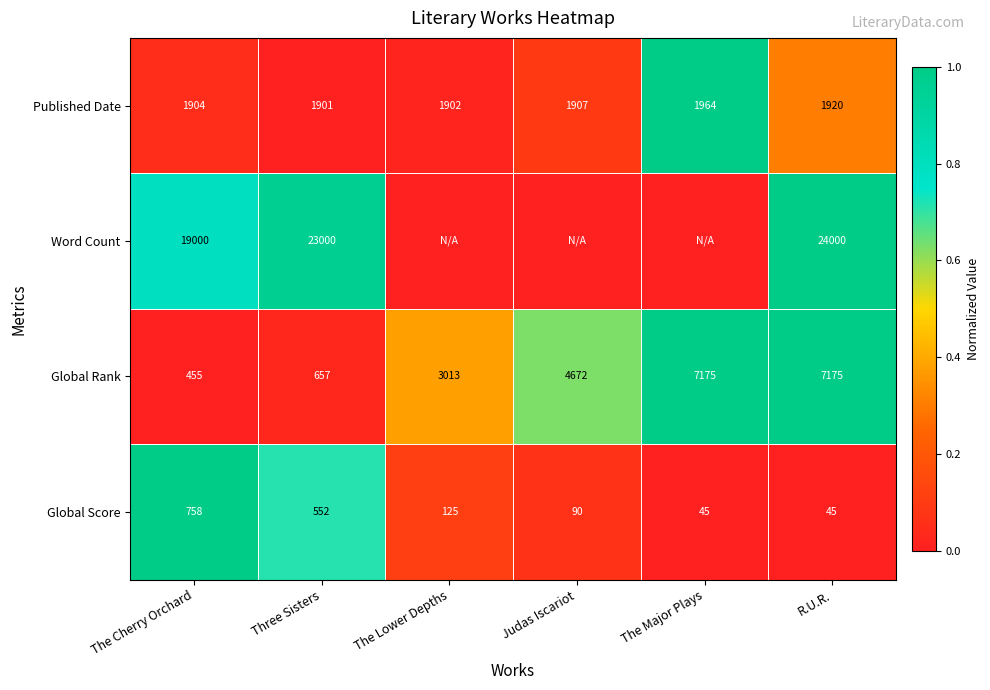

What is the sum of all Published Date values?

11498